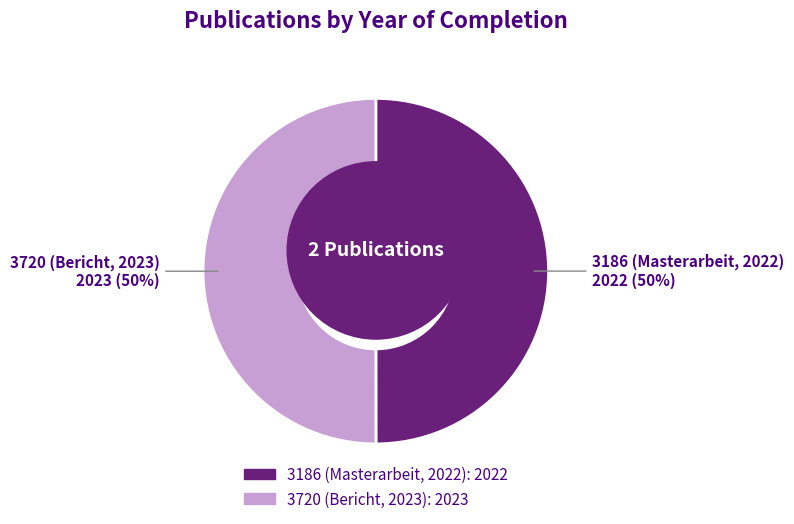

To the nearest percent, what is the combined percentage of 3186 (Masterarbeit, 2022) and 3720 (Bericht, 2023)?

100%